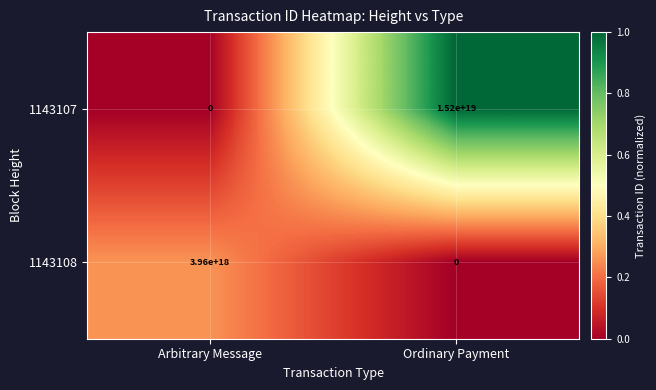

At which label is 1143107 closest to 0?

Arbitrary Message